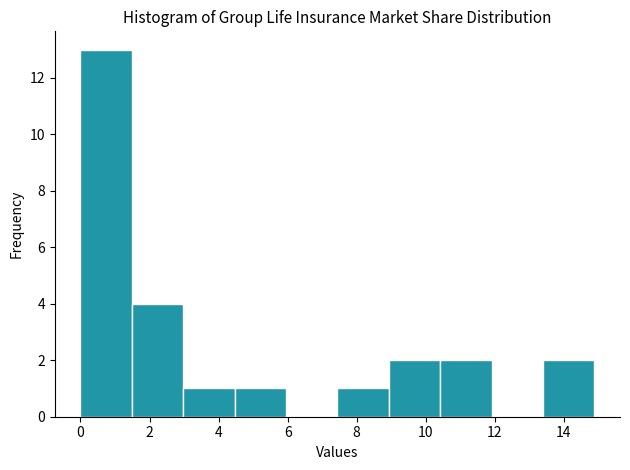

How tall is the bar that spans 10.4 to 12.0 on the x-axis? Neither the bar edges nor the heights are printed on the chart, so give them approximately, as read against the axes.

2